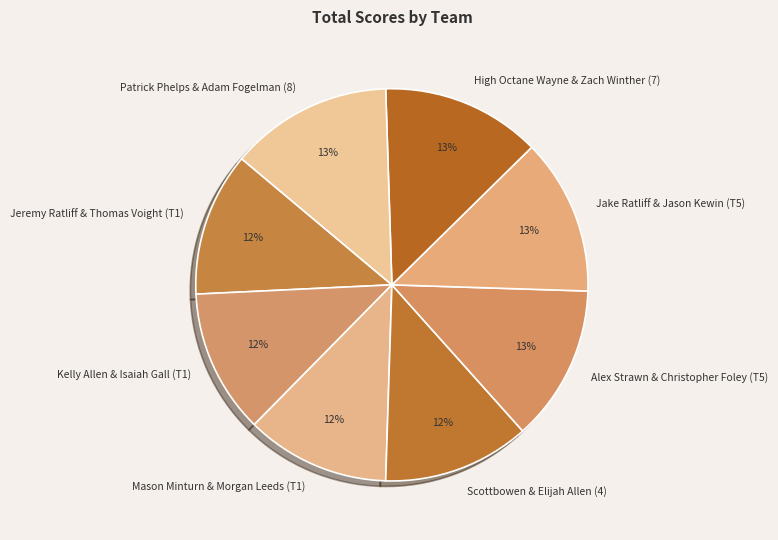

What is the ratio of the value at Kelly Allen & Isaiah Gall (T1) to the value at Alex Strawn & Christopher Foley (T5)?

0.9